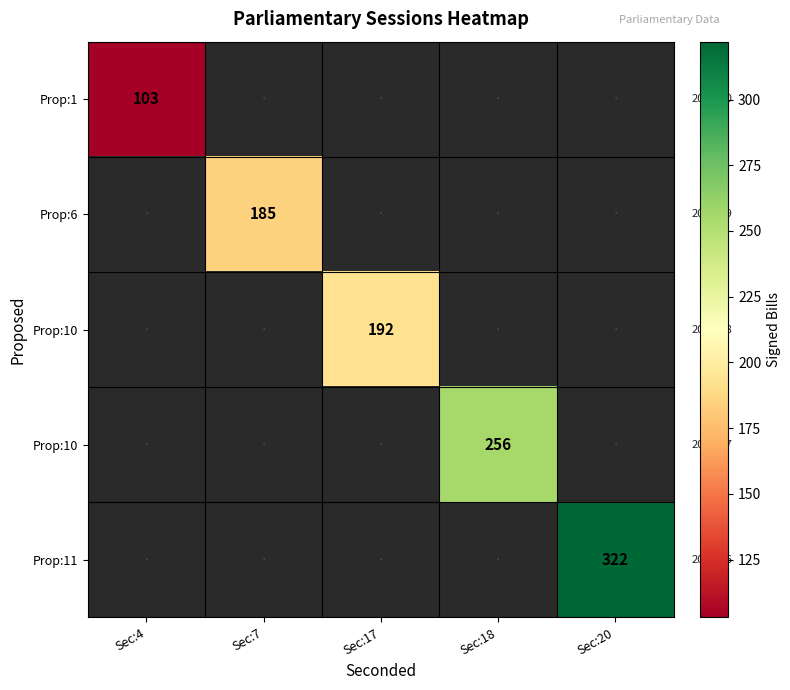

Count the number of categories in the chart.

5